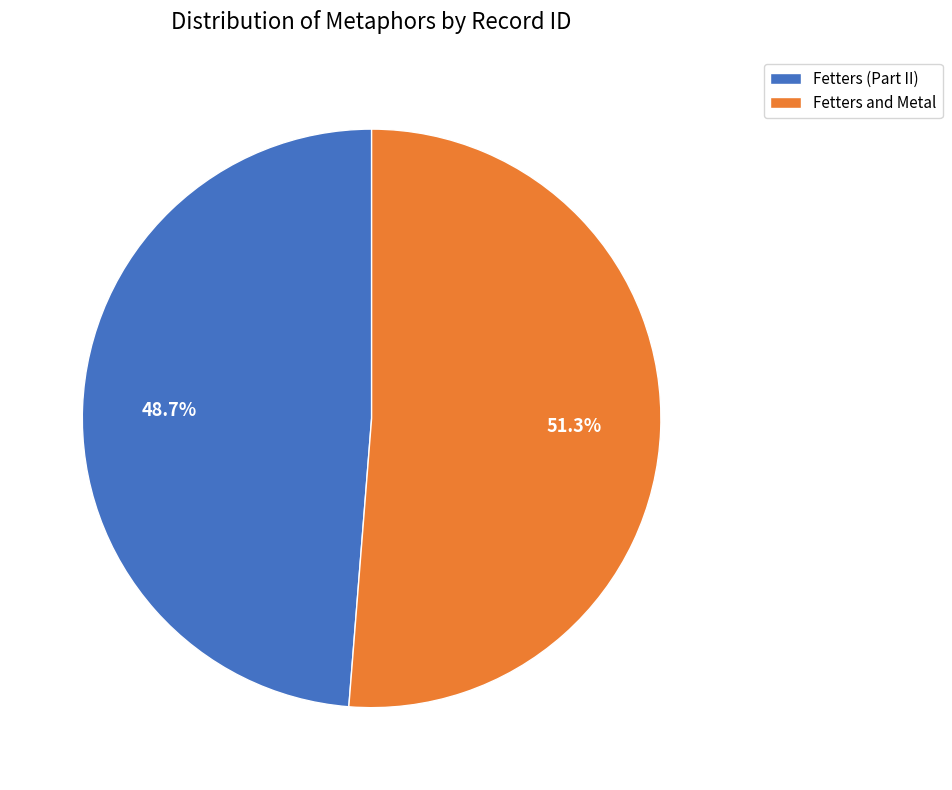

The Fetters and Metal slice represents 57% of the pie. True or false?

False